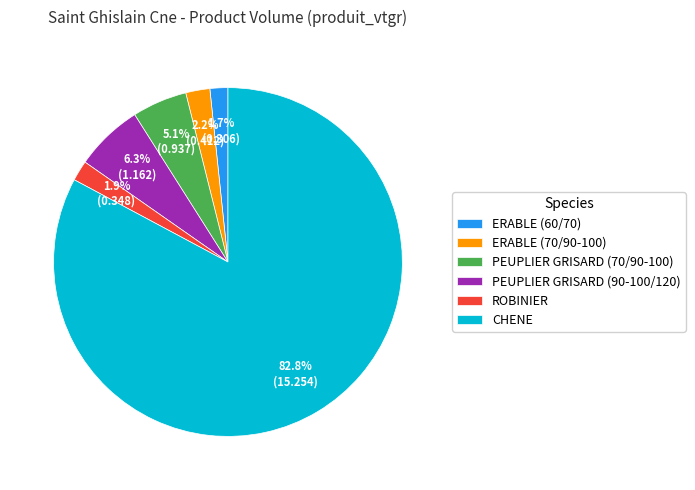

Combined, do ROBINIER and ERABLE (70/90-100) account for over 50%?

No